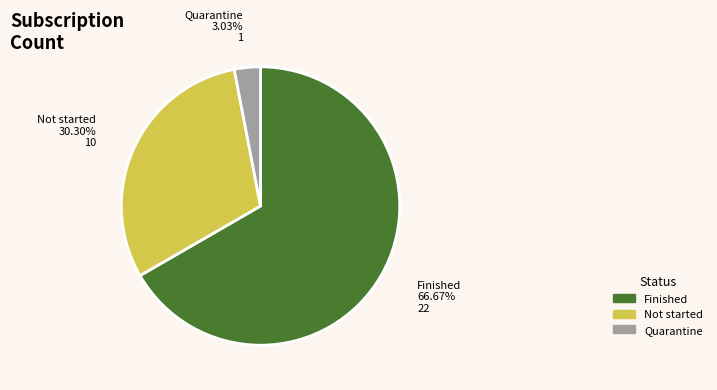

Which has a higher value, Finished or Not started?

Finished